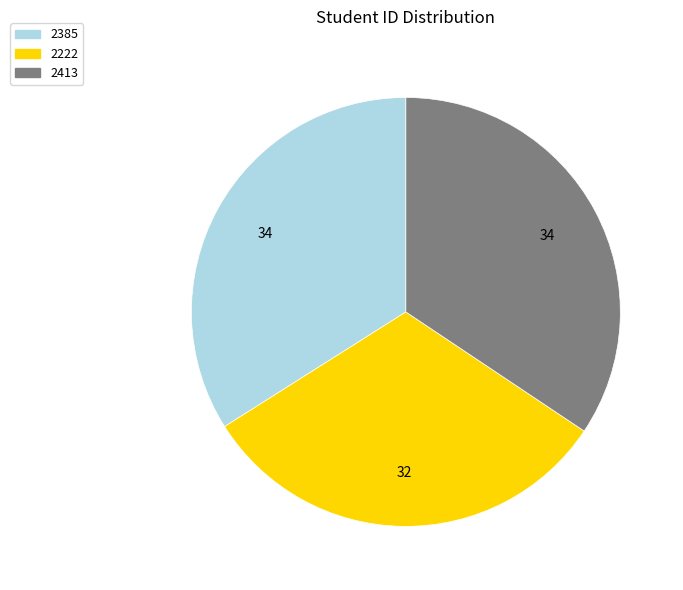

True or false: 2413 accounts for 41% of the total.

False